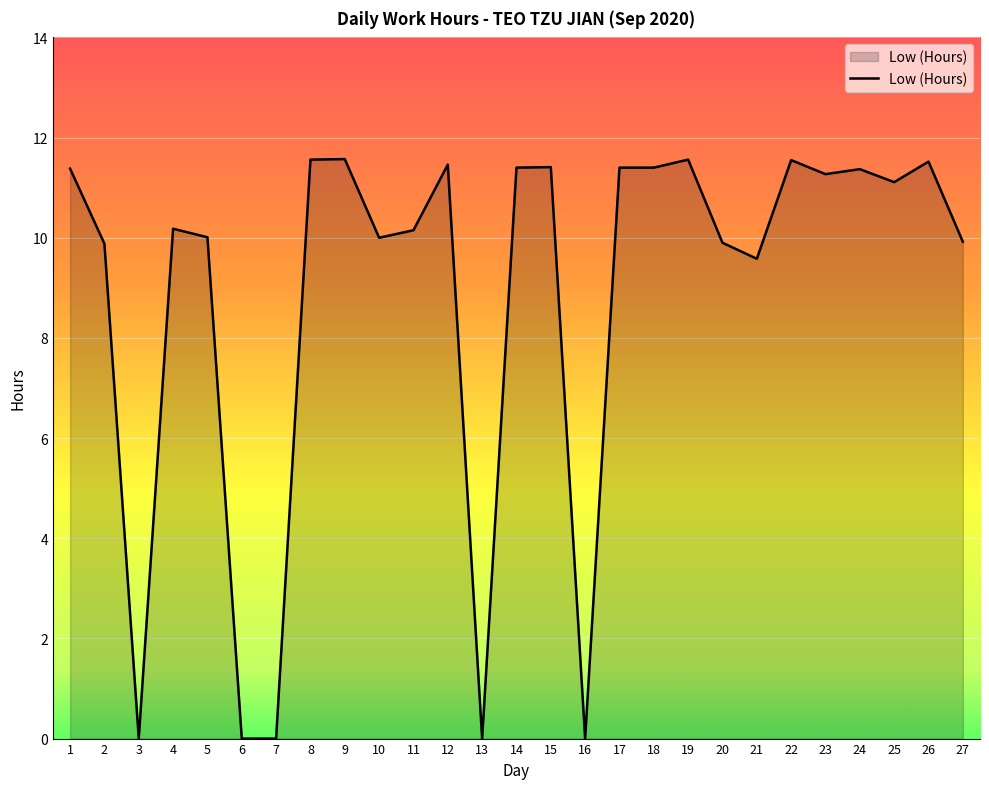

The chart shows a value of 6.8 at 7. True or false?

False